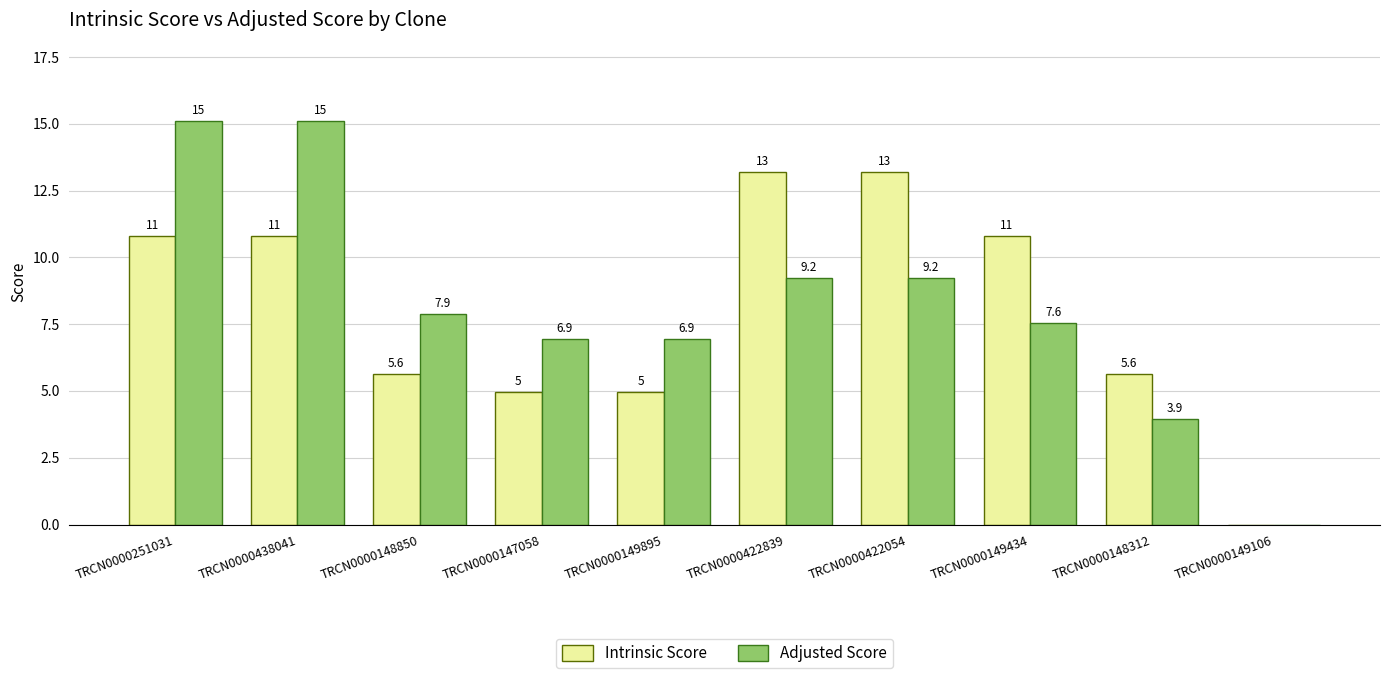

Are the bars grouped side by side (vs. stacked)?

Yes